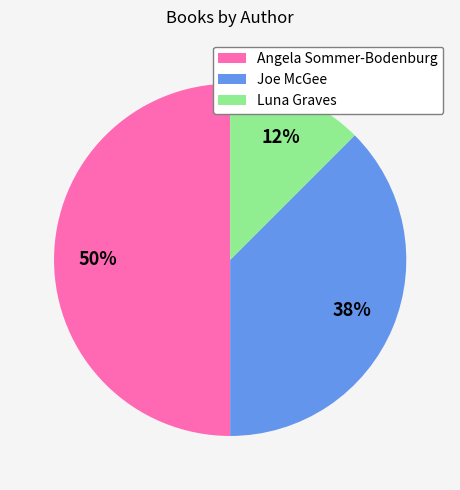

True or false: Joe McGee accounts for 38% of the total.

True